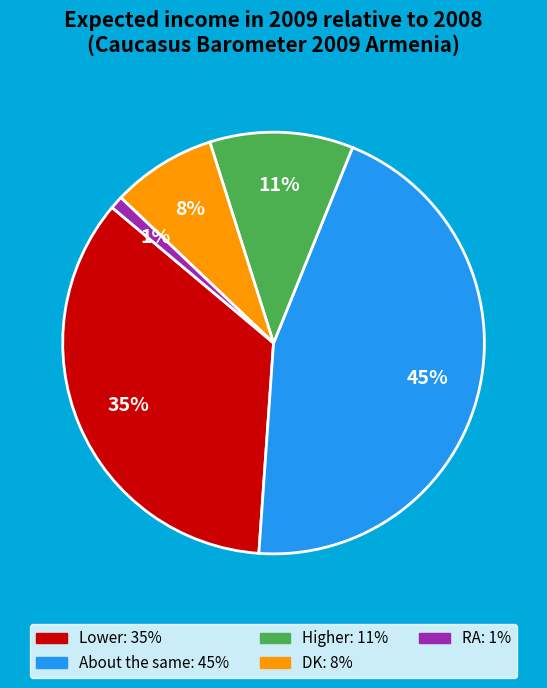

To the nearest percent, what portion does DK represent?

8%